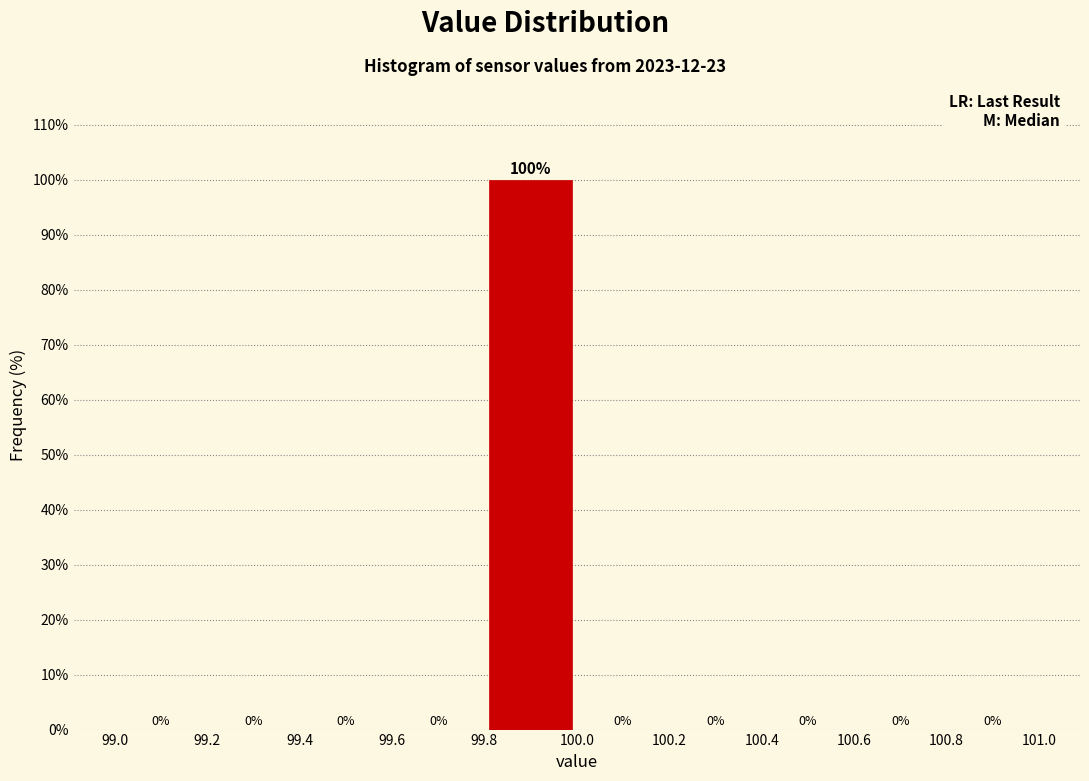

Reading left to right, transcribe this chart: for each bar, give the range it covers on the x-axis and its height.

99.0 to 99.2: 0
99.2 to 99.4: 0
99.4 to 99.6: 0
99.6 to 99.8: 0
99.8 to 100.0: 100
100.0 to 100.2: 0
100.2 to 100.4: 0
100.4 to 100.6: 0
100.6 to 100.8: 0
100.8 to 101.0: 0